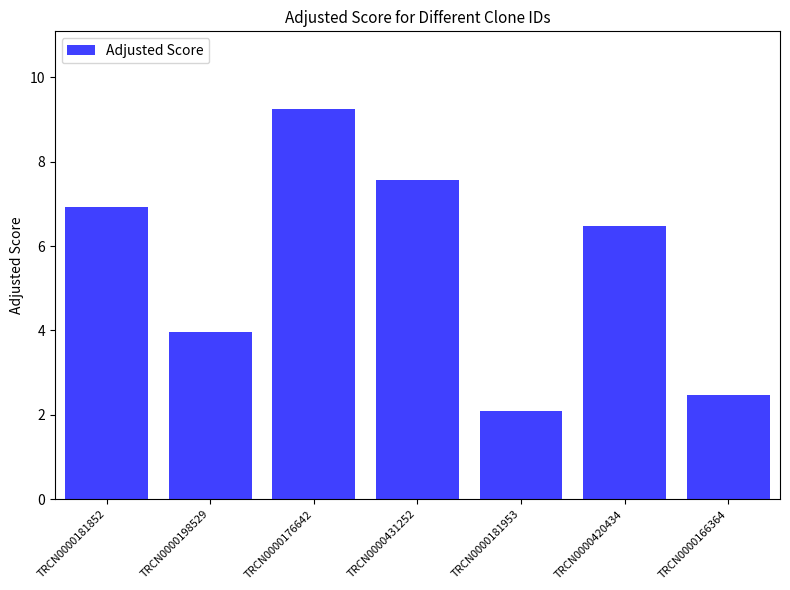

Reading left to right, list all the values displayed in this chart.

TRCN0000181852=6.9	TRCN0000198529=4.0	TRCN0000176642=9.2	TRCN0000431252=7.6	TRCN0000181953=2.1	TRCN0000420434=6.5	TRCN0000166364=2.5